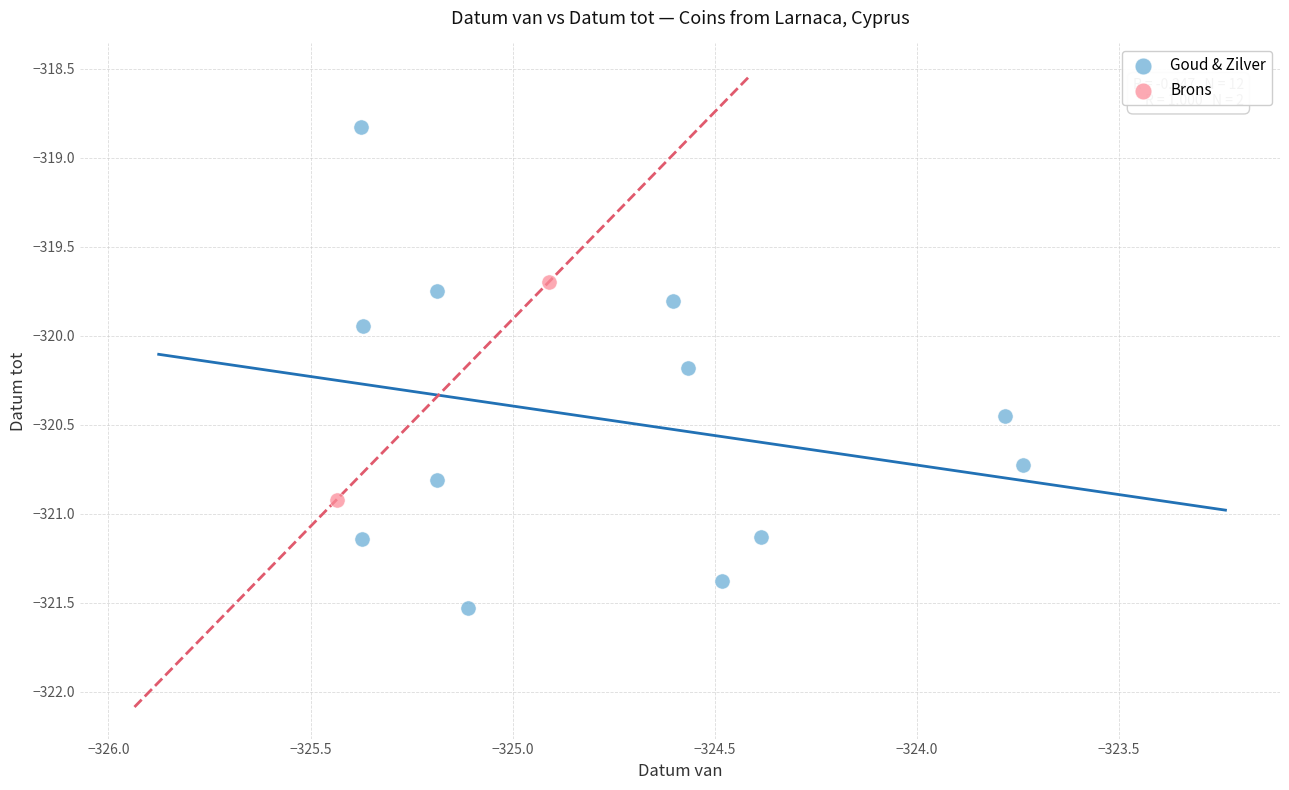

What are all the series names shown in the legend?

Goud & Zilver, Brons